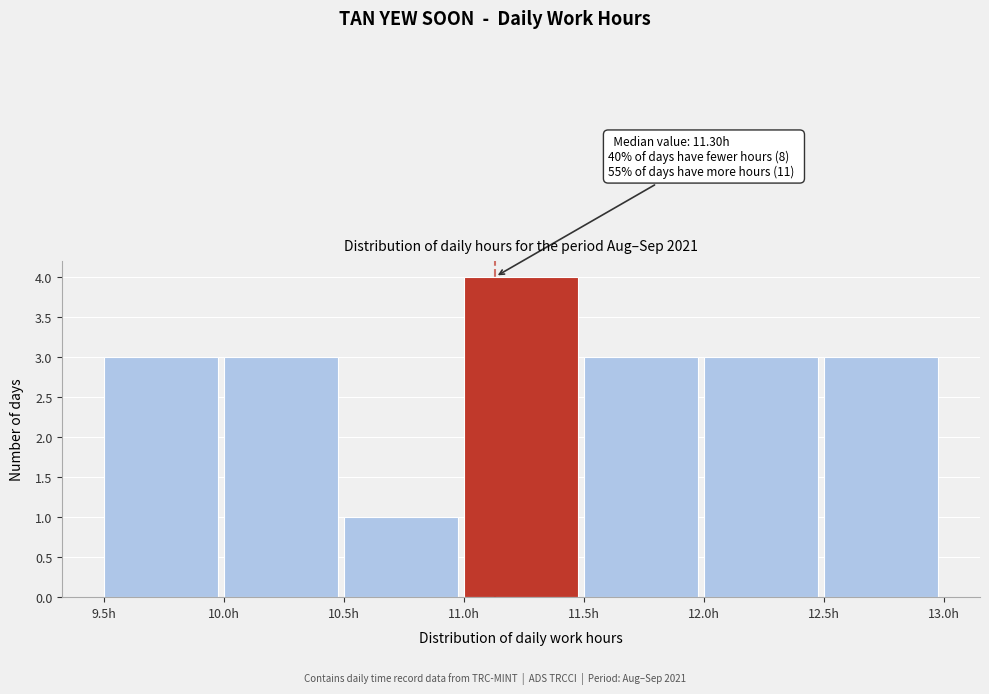

Over which range of the x-axis is the bar tallest?

11.0 to 11.5